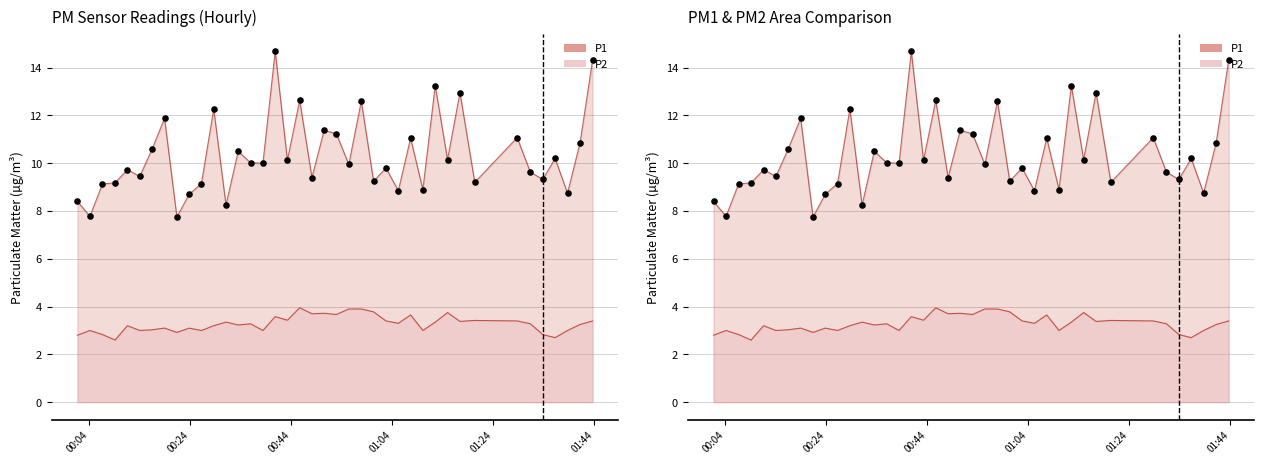

What is the total value across all series at 2023-05-19T01:07:40?

14.7